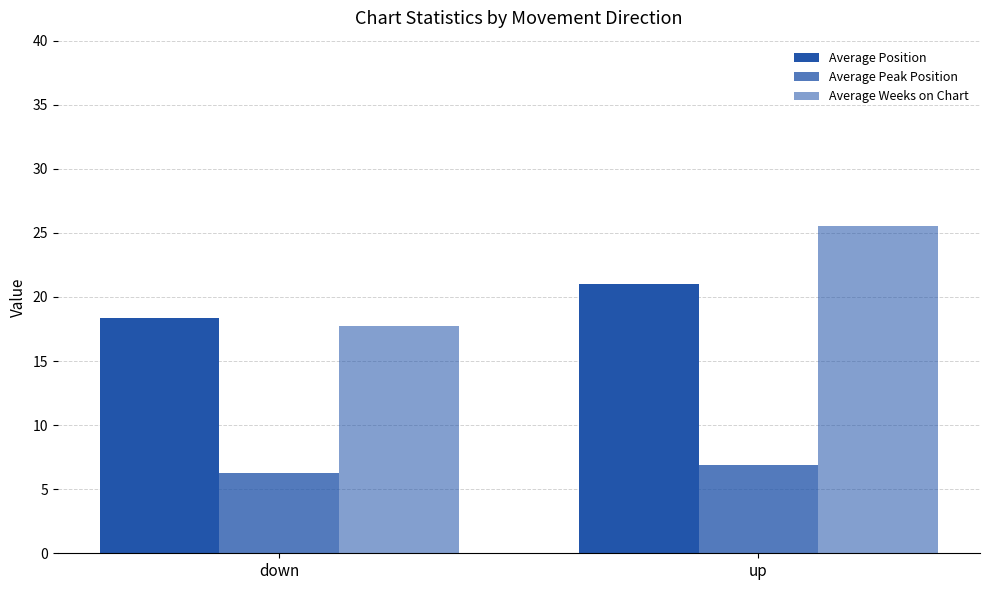

What is the greatest value displayed?

25.5